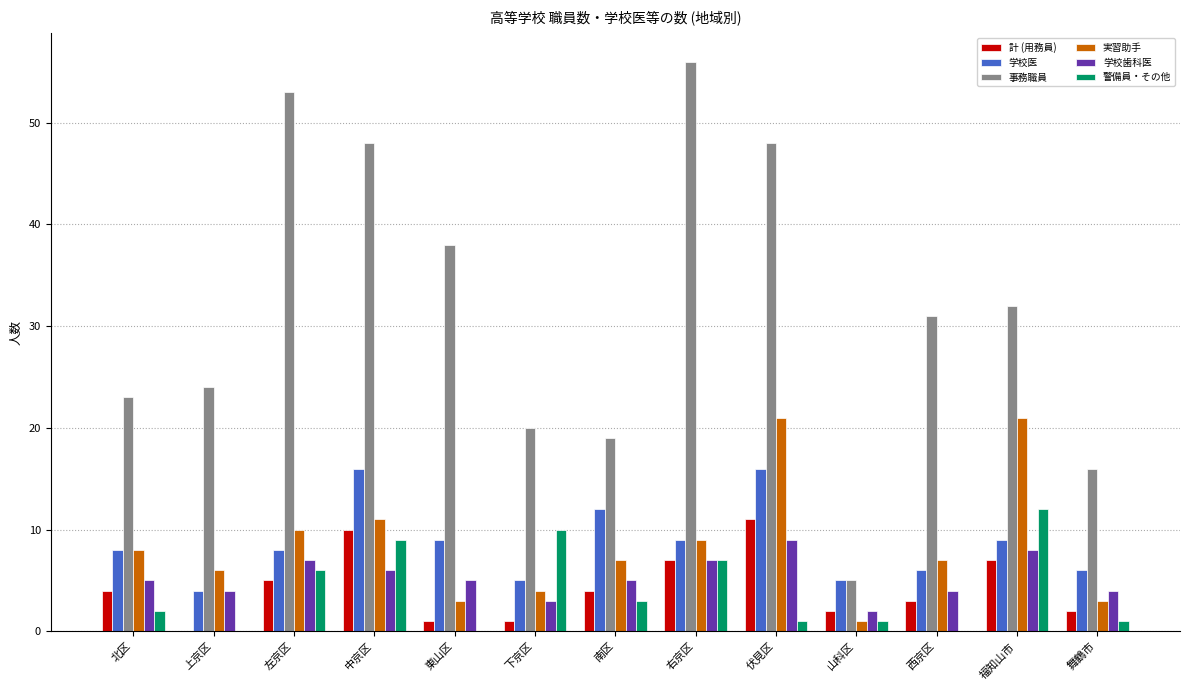

What is the greatest value displayed?

56